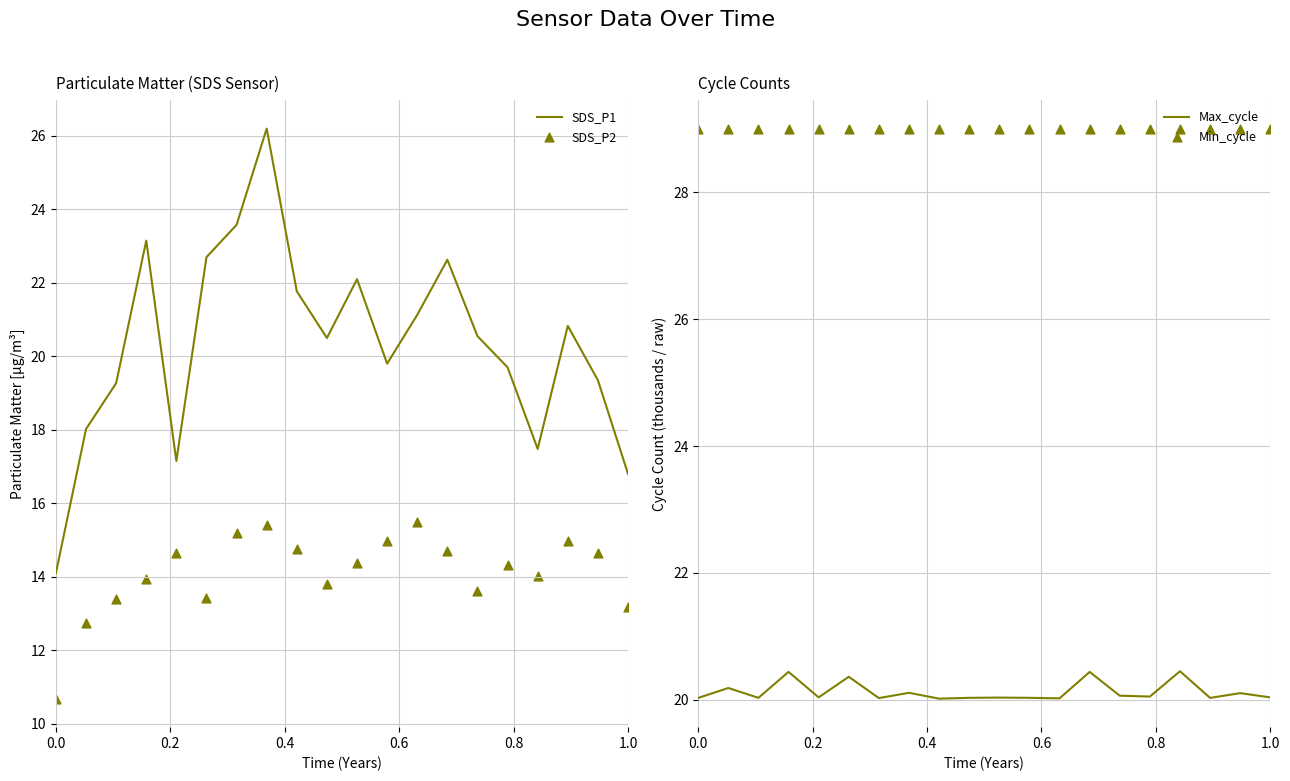

At how many categories does at least one series exceed 21?

20